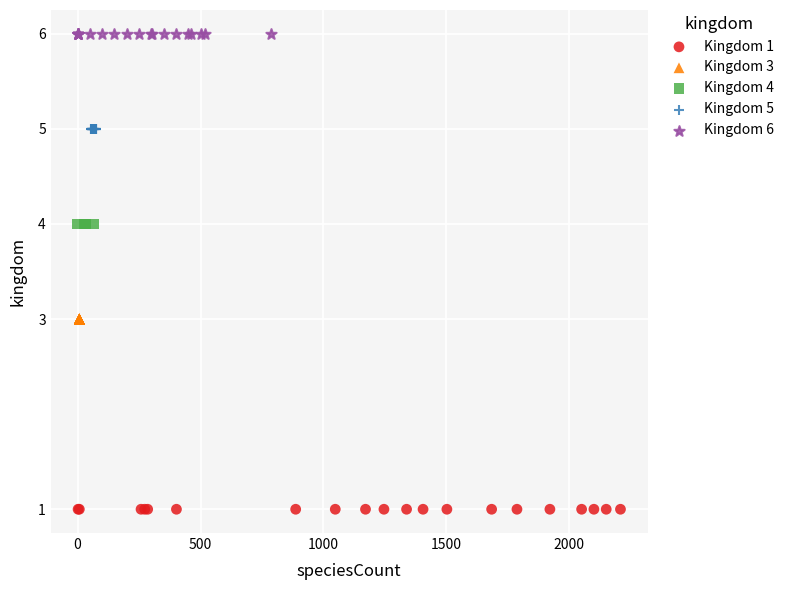

Which series reaches the minimum Y coordinate?

Kingdom 1